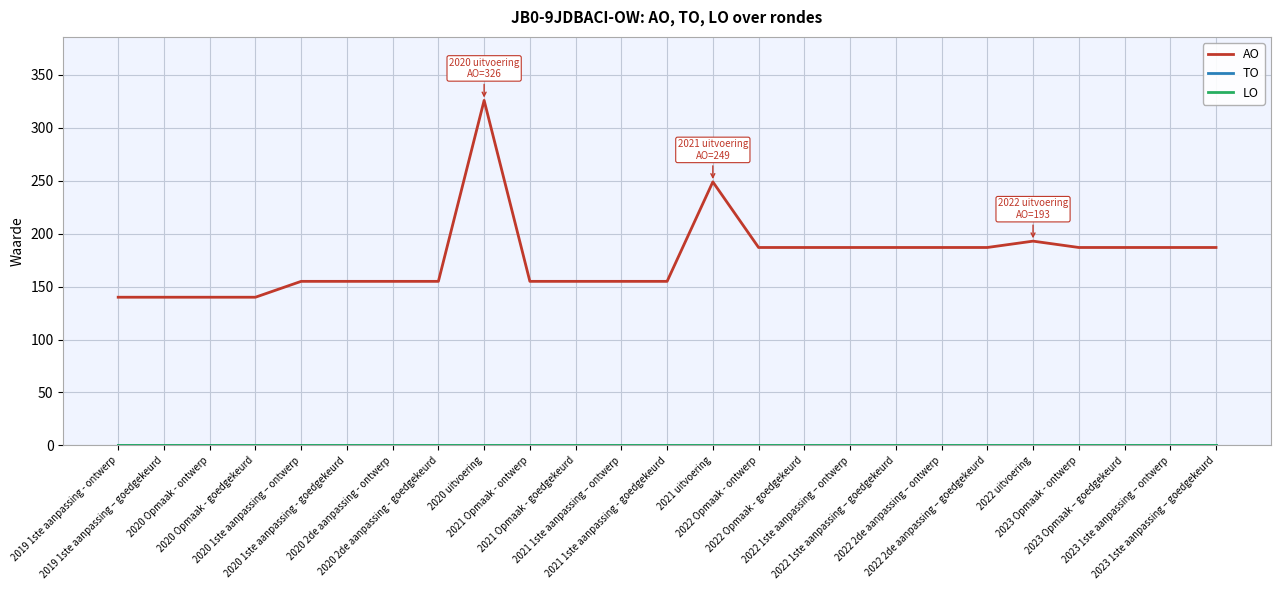

What position from the left is 2019 1ste aanpassing - ontwerp?

1